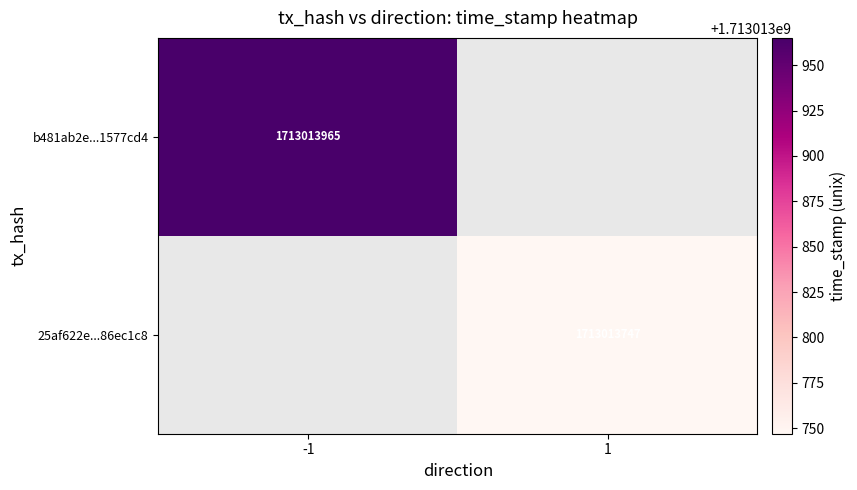

List the series in order of their peak value, highest first.

b481ab2e782386907a536907ff2777171577cd4, 25af622e72779469004afe7ec5c22c3186ec1c8